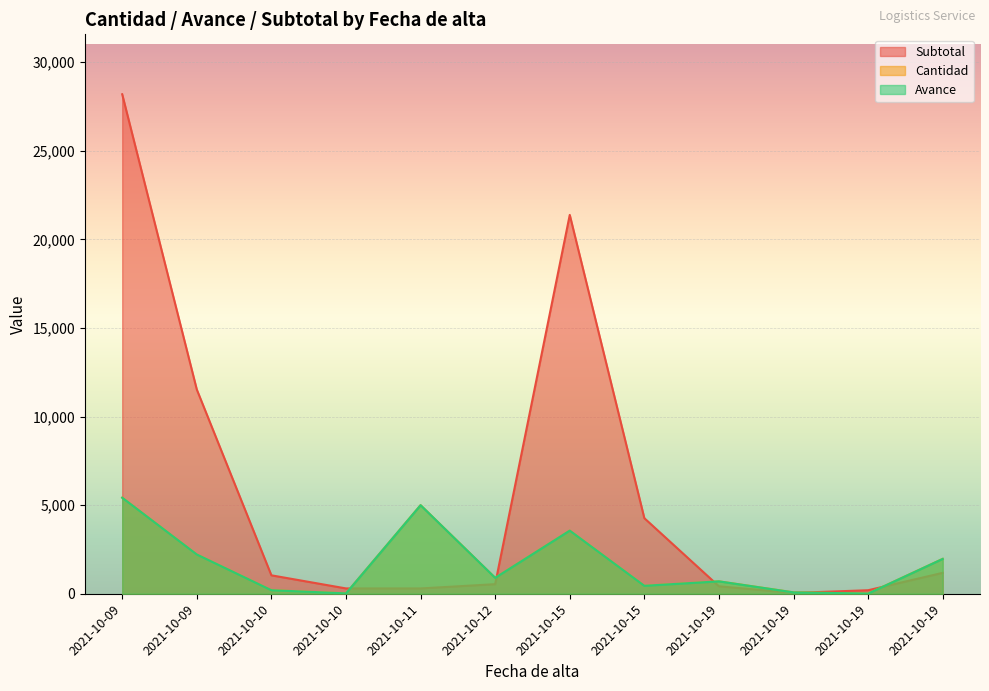

At which label does Subtotal first exceed 1040?

2021-10-09